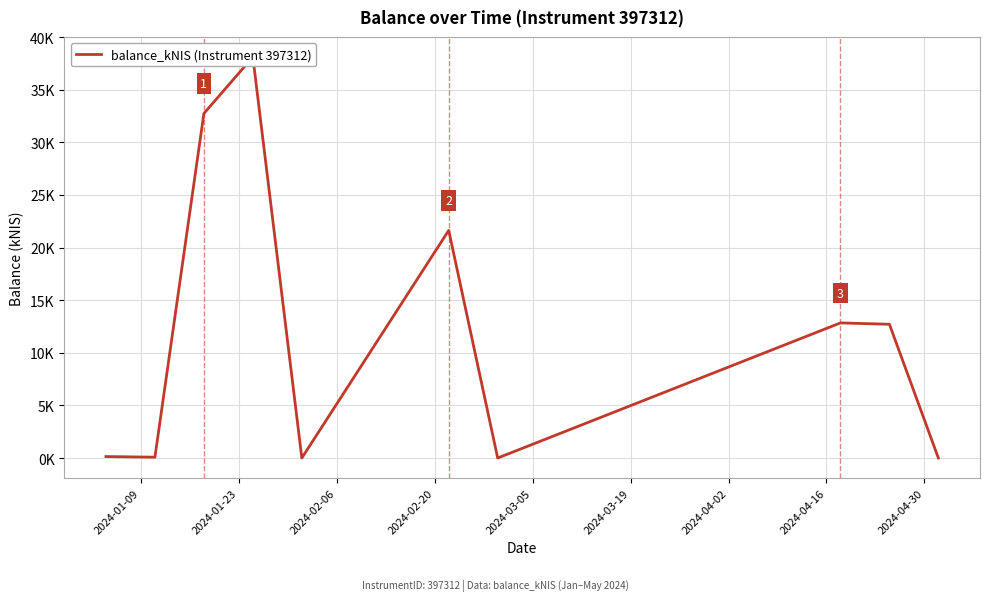

Which category has the lowest value across all series?

2024-03-05